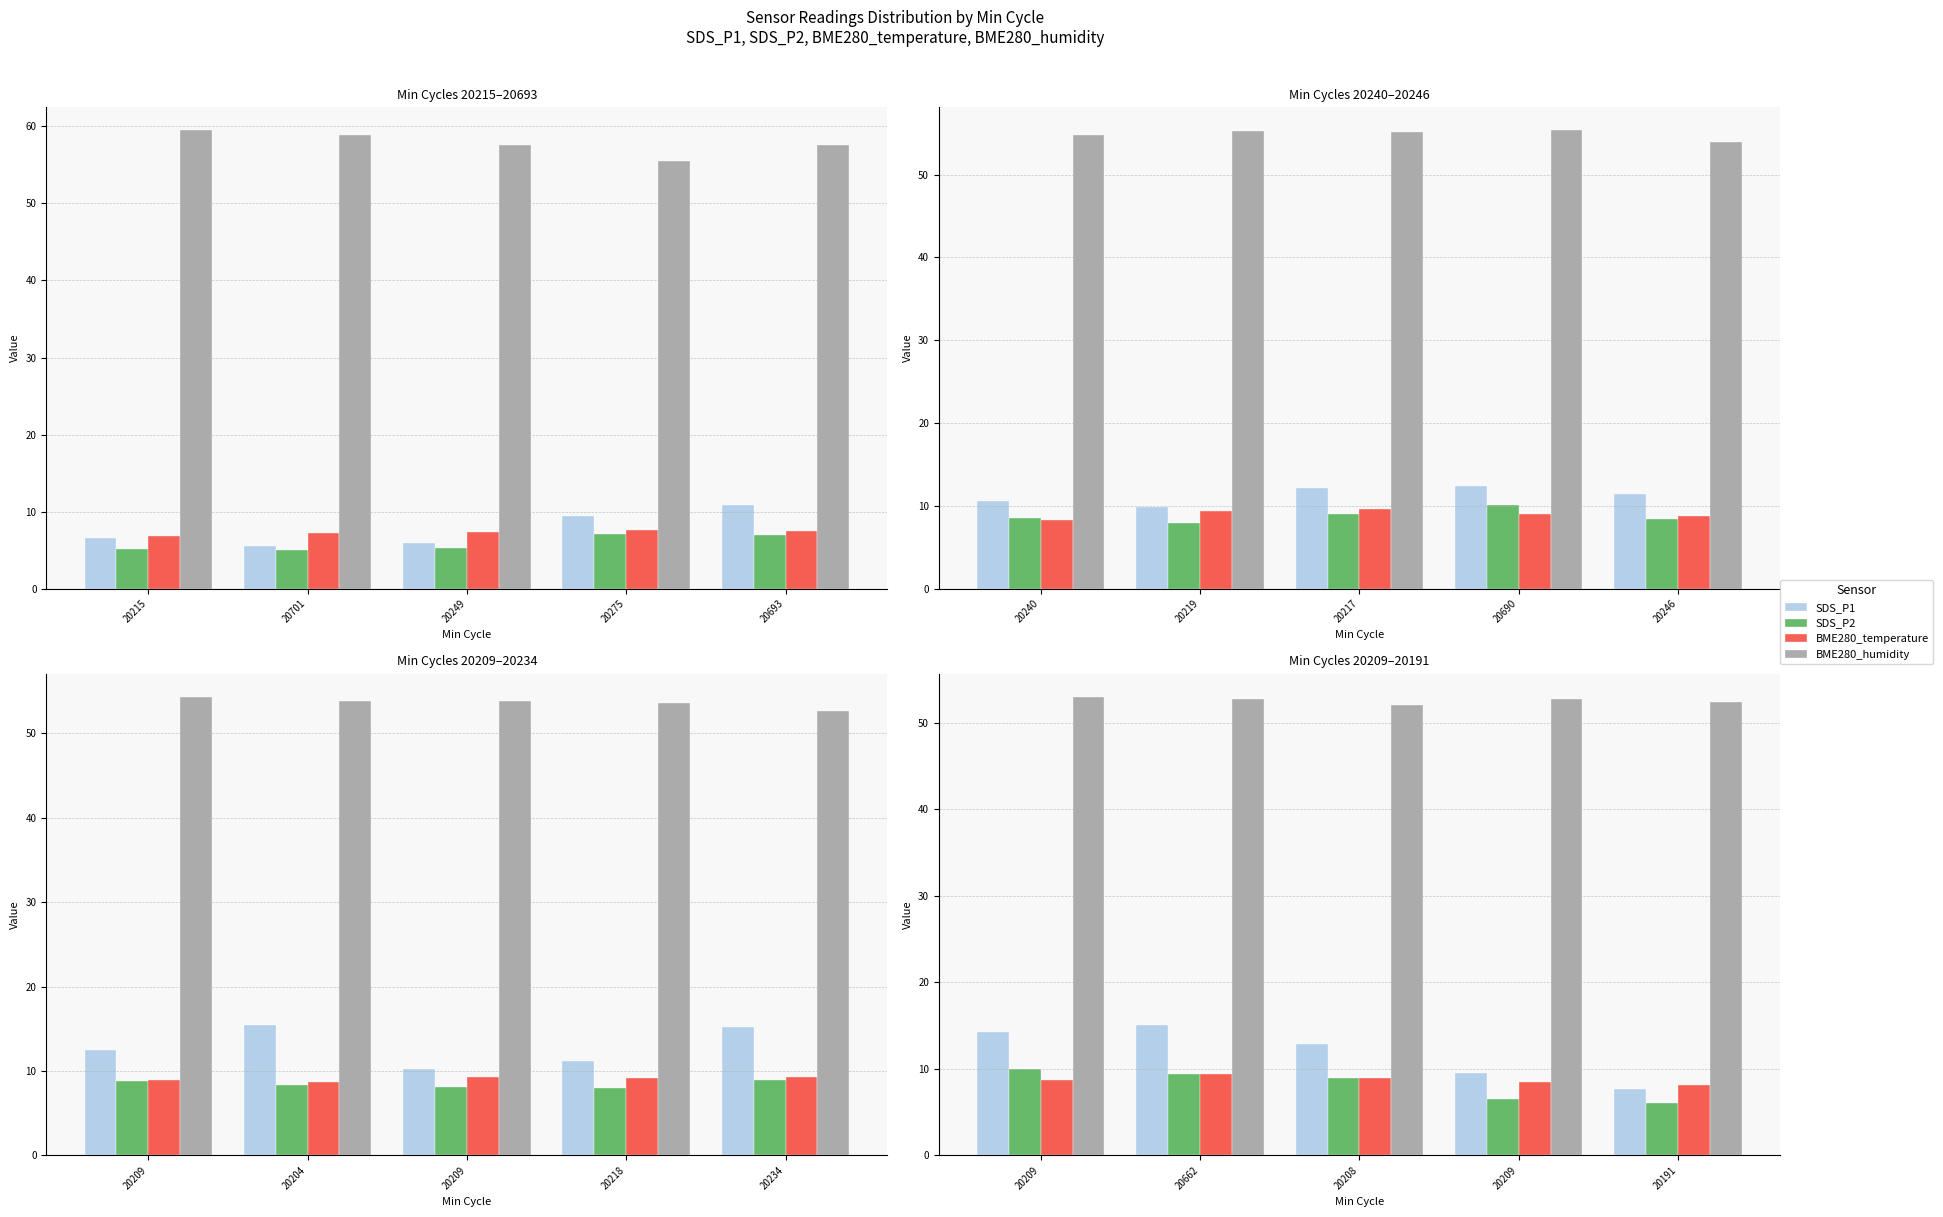

Rank the series by their maximum value, from highest to lowest.

BME280_humidity, SDS_P1, SDS_P2, BME280_temperature